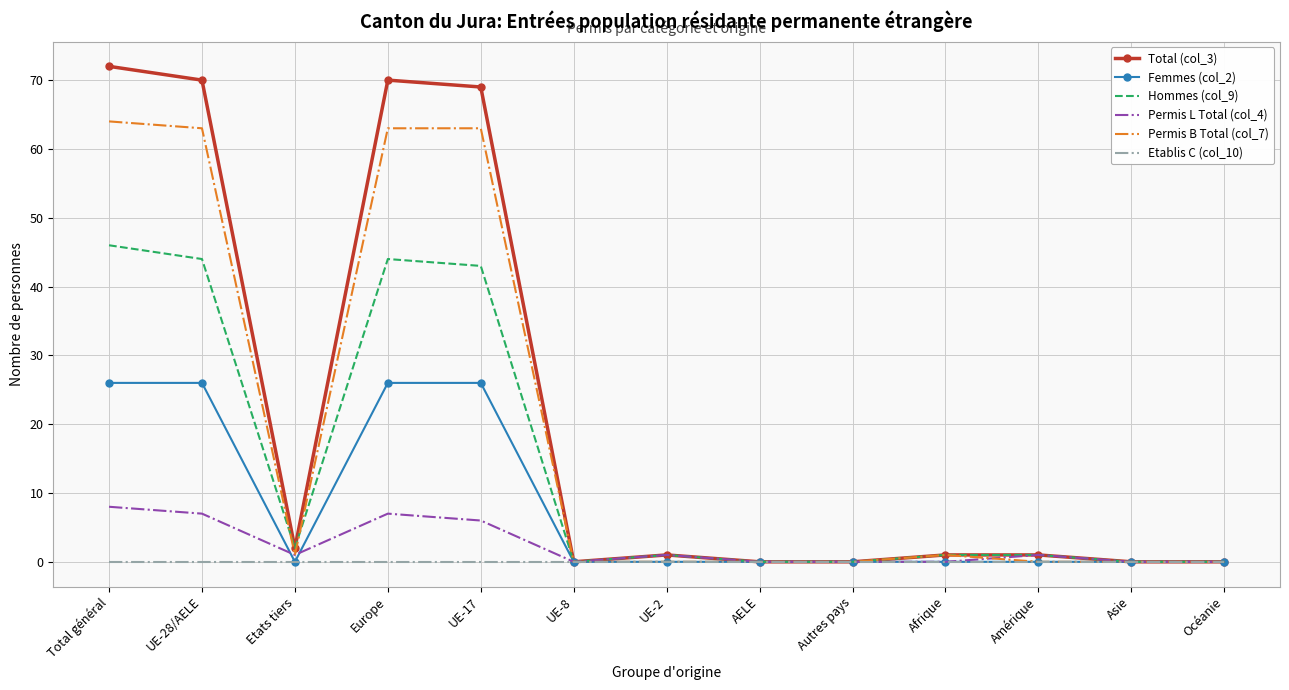

What is the difference between the maximum and minimum values in the Permis L Total (col_4) series?

8